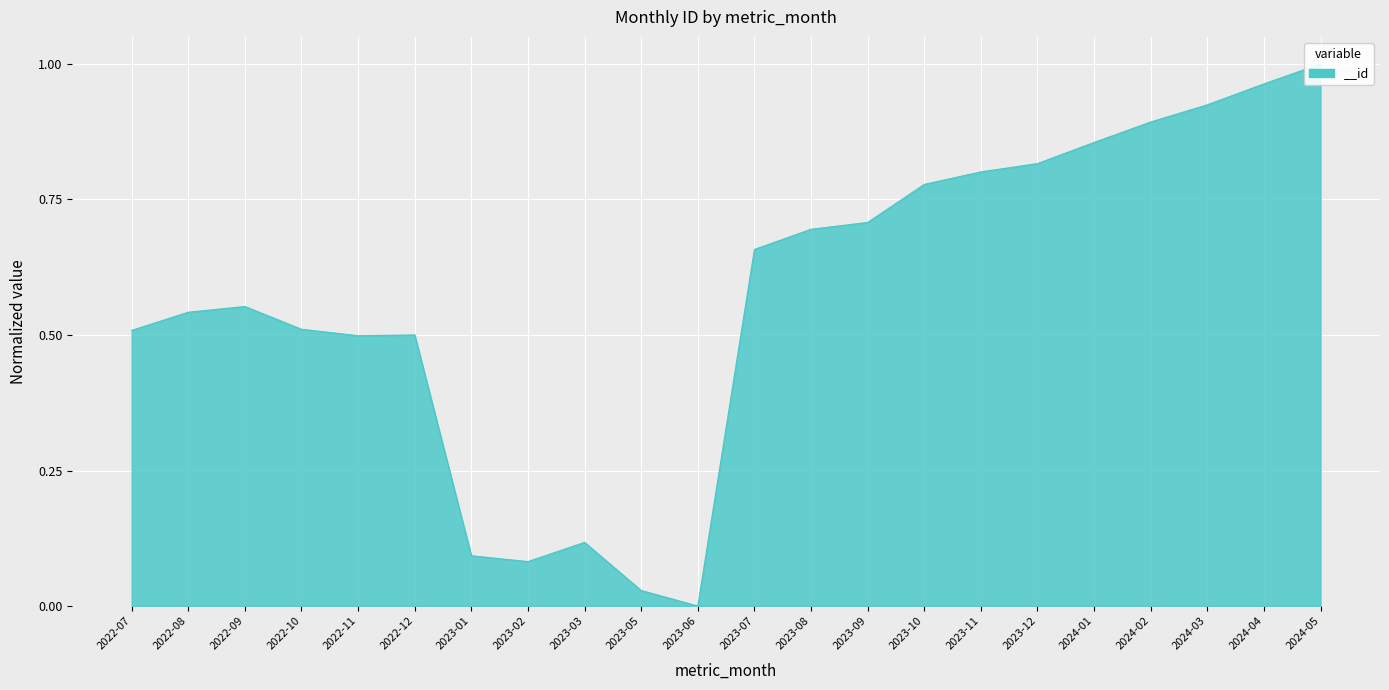

What position from the left is 2024-01?

18